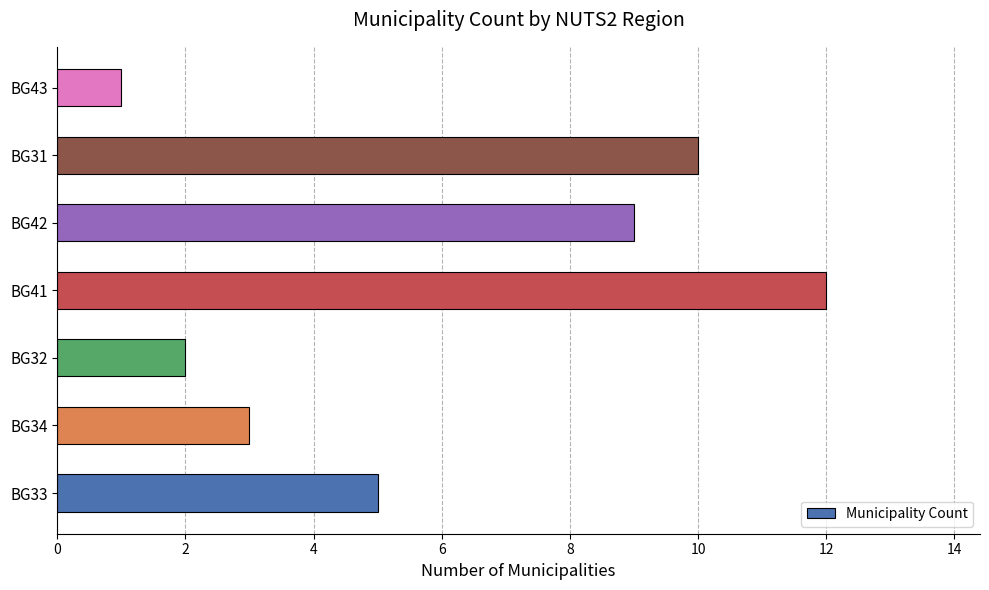

List the labels in order of value, largest first.

BG41, BG31, BG42, BG33, BG34, BG32, BG43